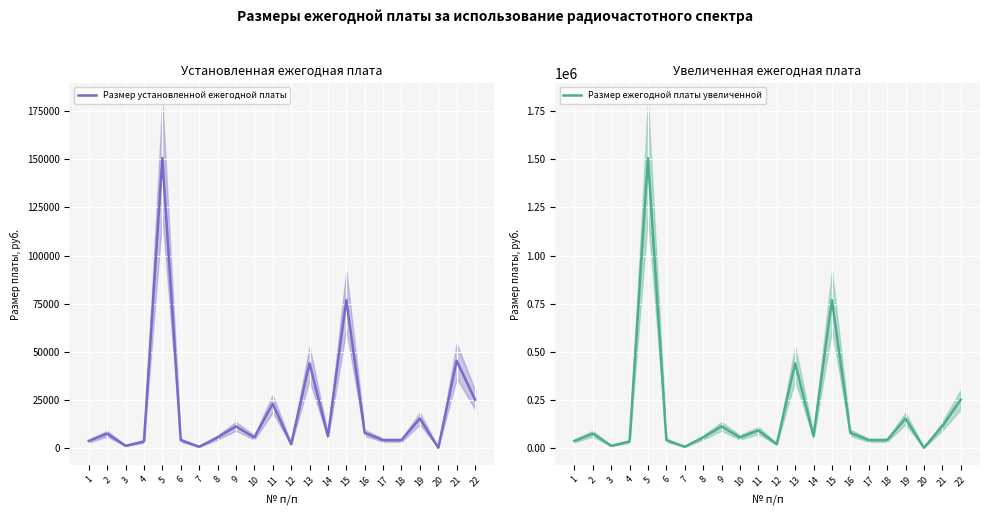

At how many categories does at least one series exceed 896031?

1